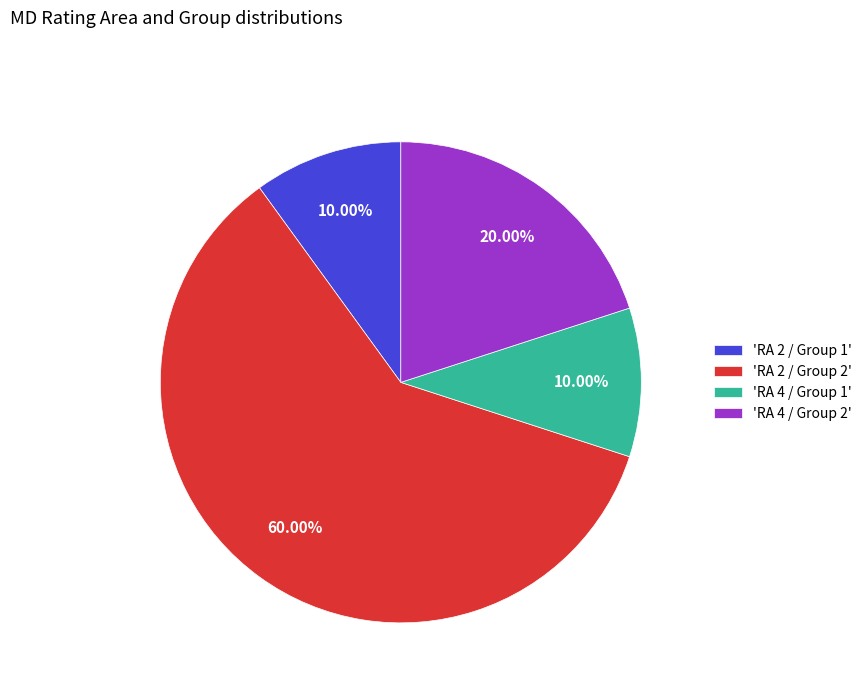

Count the number of slices in the pie.

4